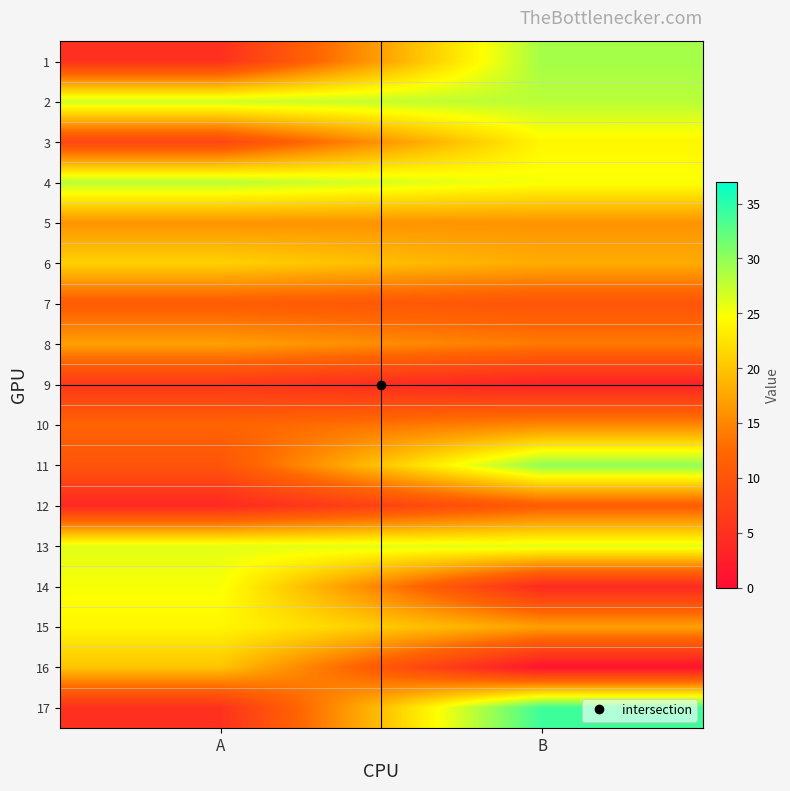

At which category is the sum across all series the highest?

B